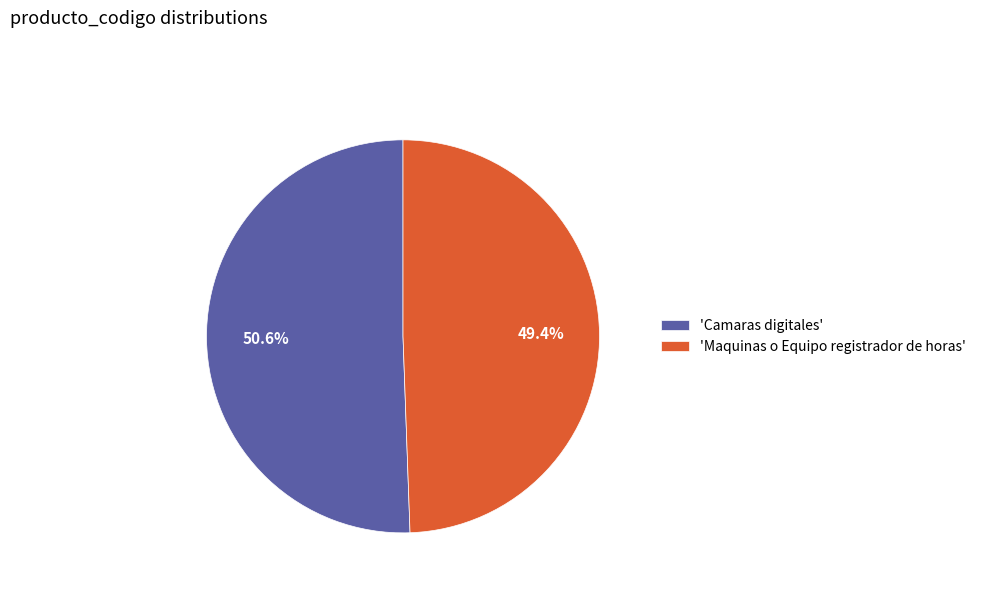

Does 'Maquinas o Equipo registrador de horas' represent more than half of the total?

No